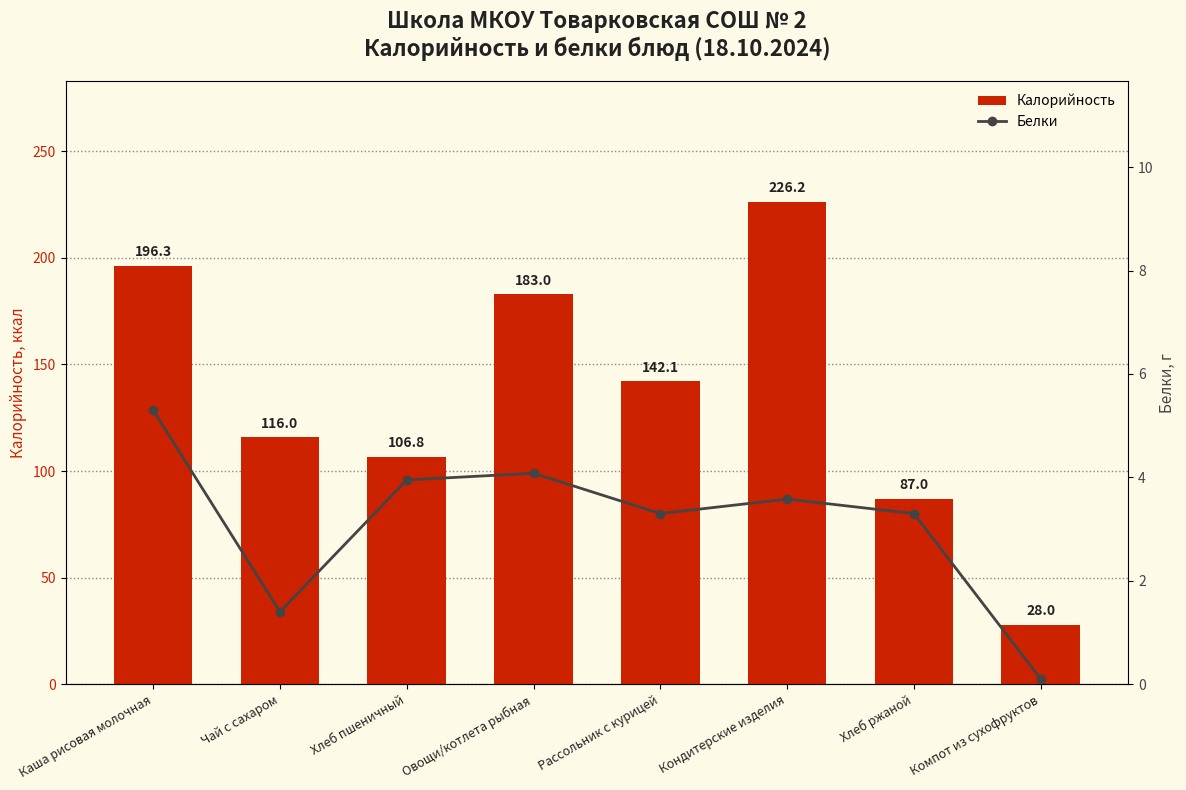

List the labels in order of Калорийность value, smallest first.

Компот из сухофруктов, Хлеб ржаной, Хлеб пшеничный, Чай с сахаром, Рассольник с курицей, Овощи/котлета рыбная, Каша рисовая молочная, Кондитерские изделия